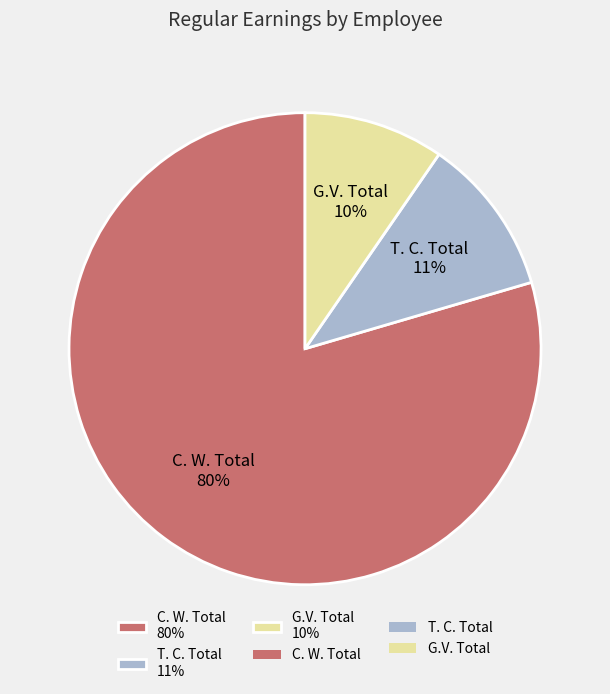

To the nearest percent, what portion does T. C. Total 11% represent?

11%